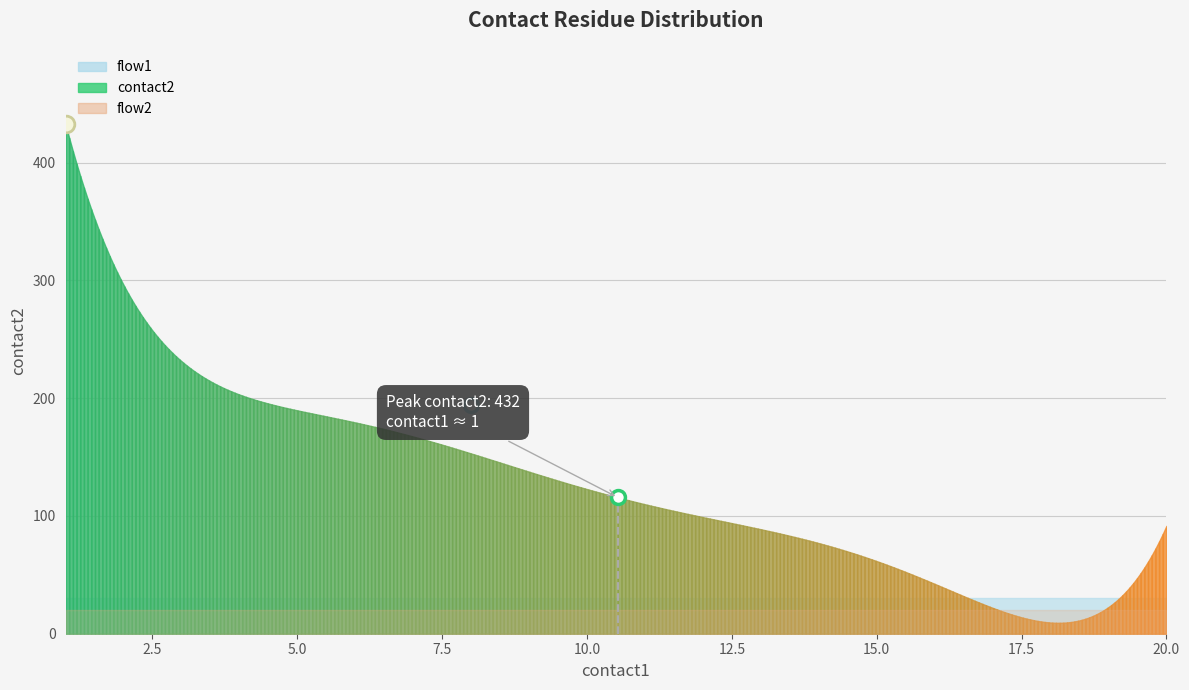

How many data points does each series have?

16